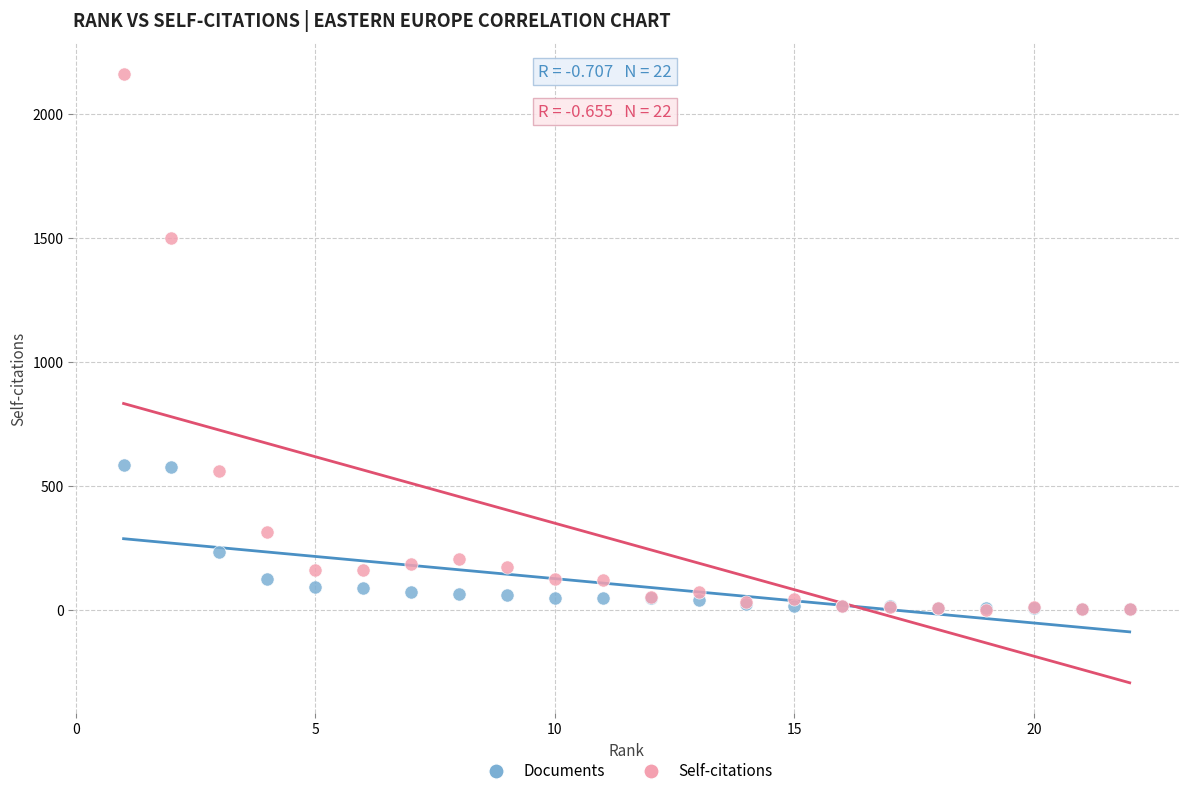

In the Self-citations series, what Y value is closest to 1082?

1499